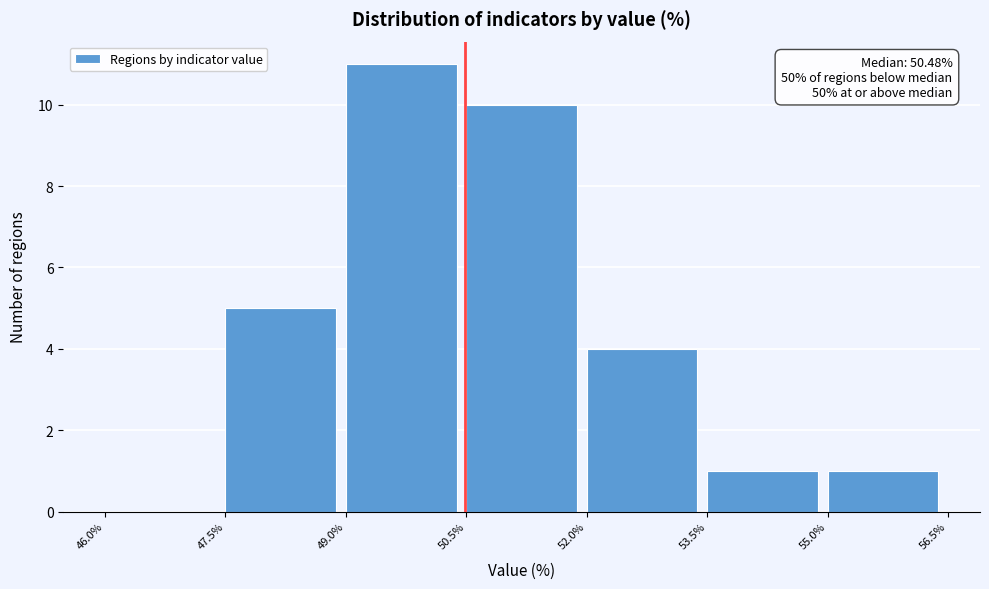

Which range on the x-axis has the tallest bar?

49.0% to 50.5%